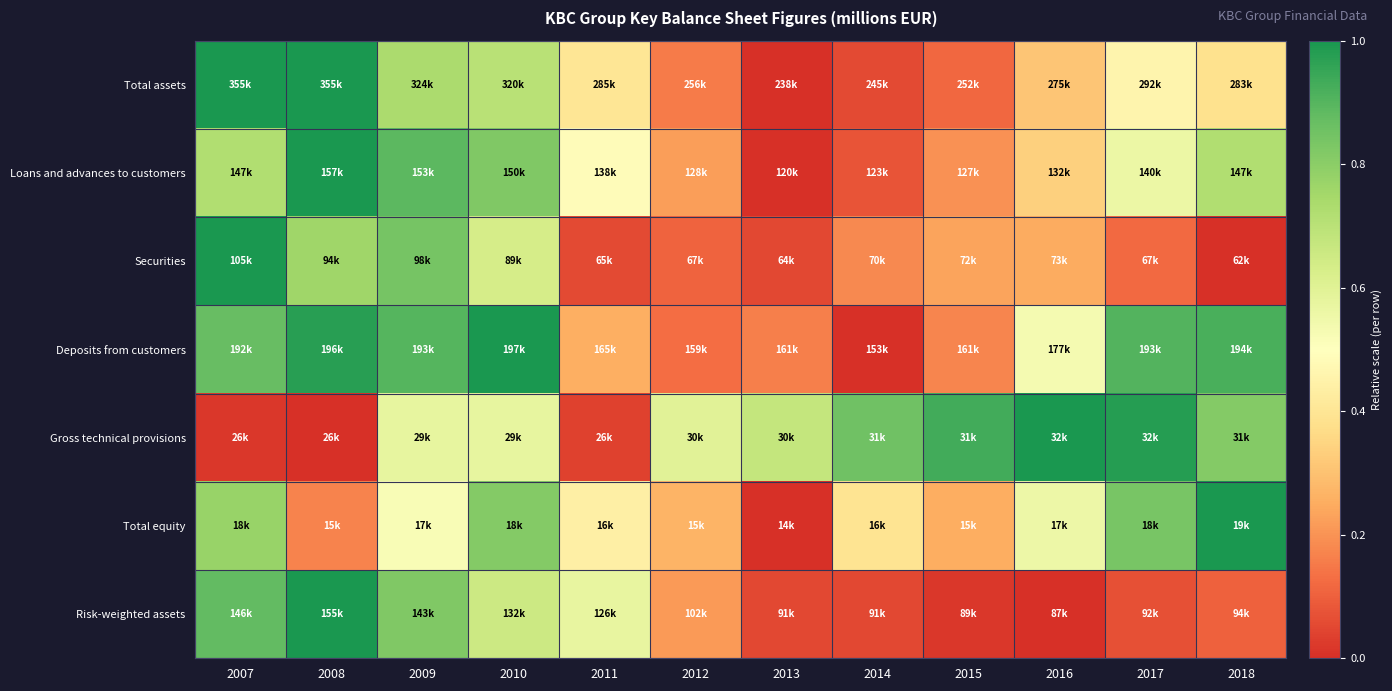

Reading right to left, what are all the values shown in this chart?

Total assets: 2018=0.4	2017=0.5	2016=0.3	2015=0.1	2014=0.1	2013=0.0	2012=0.2	2011=0.4	2010=0.7	2009=0.7	2008=1.0	2007=1.0
Loans and advances to customers: 2018=0.7	2017=0.6	2016=0.3	2015=0.2	2014=0.1	2013=0.0	2012=0.2	2011=0.5	2010=0.8	2009=0.9	2008=1.0	2007=0.7
Securities: 2018=0.0	2017=0.1	2016=0.2	2015=0.2	2014=0.2	2013=0.1	2012=0.1	2011=0.1	2010=0.6	2009=0.8	2008=0.8	2007=1.0
Deposits from customers: 2018=0.9	2017=0.9	2016=0.5	2015=0.2	2014=0.0	2013=0.2	2012=0.1	2011=0.3	2010=1.0	2009=0.9	2008=1.0	2007=0.9
Gross technical provisions: 2018=0.8	2017=1.0	2016=1.0	2015=0.9	2014=0.9	2013=0.7	2012=0.6	2011=0.0	2010=0.6	2009=0.6	2008=0.0	2007=0.0
Total equity: 2018=1.0	2017=0.8	2016=0.6	2015=0.3	2014=0.4	2013=0.0	2012=0.3	2011=0.4	2010=0.8	2009=0.5	2008=0.2	2007=0.8
Risk-weighted assets: 2018=0.1	2017=0.1	2016=0.0	2015=0.0	2014=0.1	2013=0.1	2012=0.2	2011=0.6	2010=0.7	2009=0.8	2008=1.0	2007=0.9